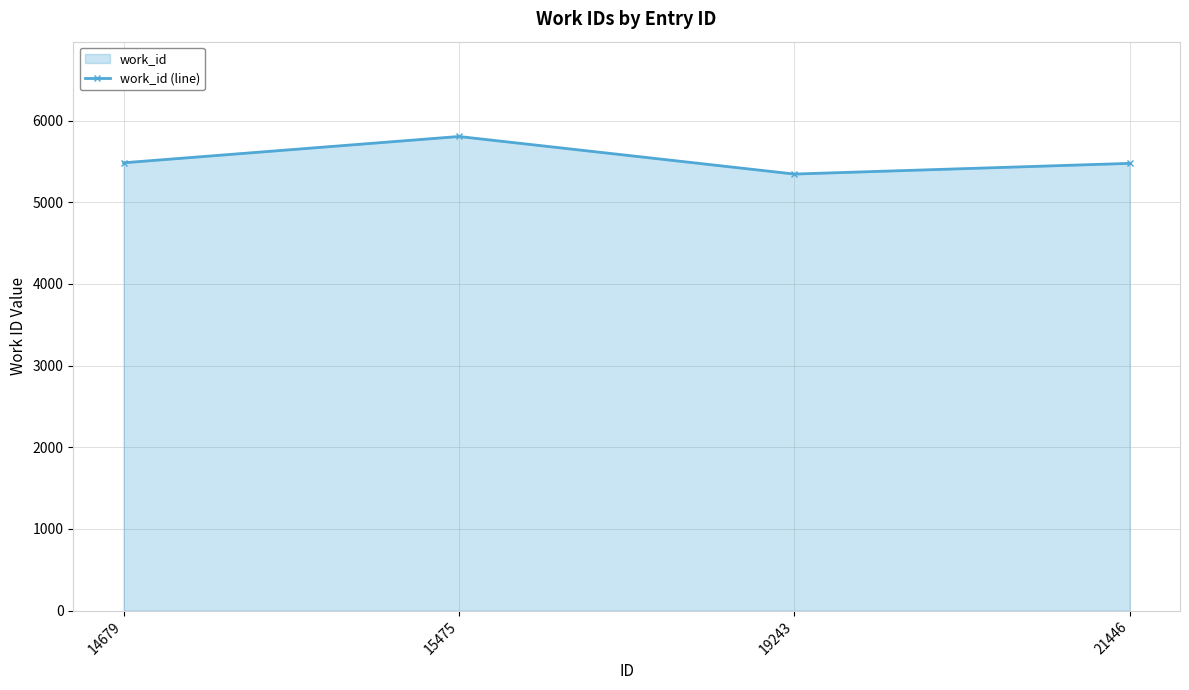

List the labels in order of value, largest first.

15475, 14679, 21446, 19243